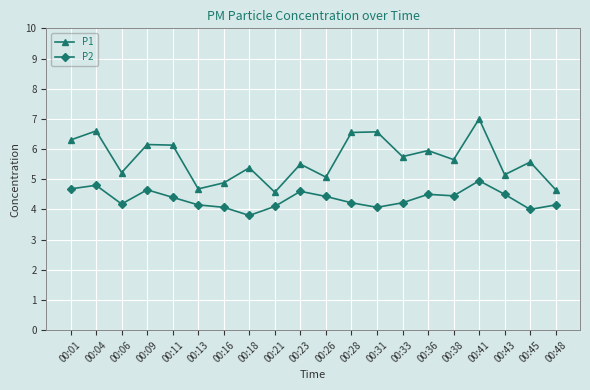

What is the minimum value for P2?

3.8